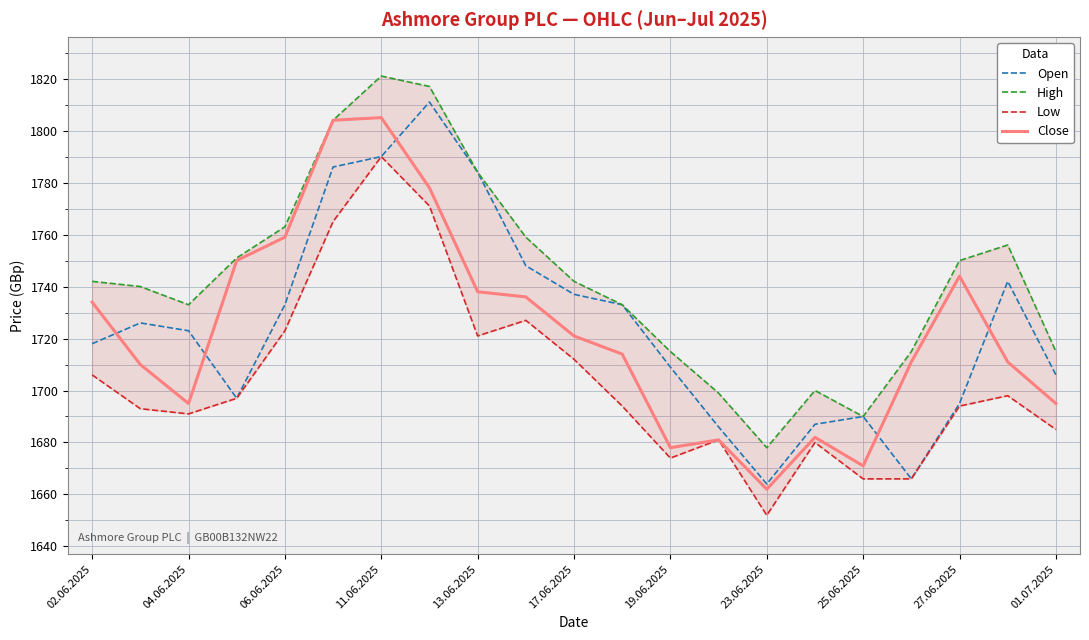

Is it true that Open equals 1733 at 06.06.2025?

True